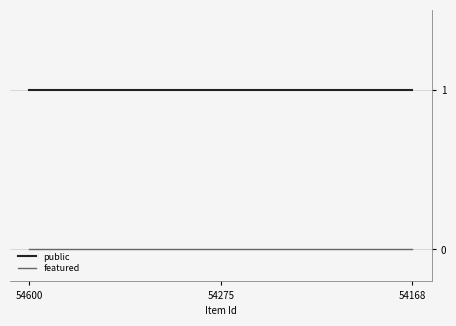

Which series has the largest total across all categories?

public